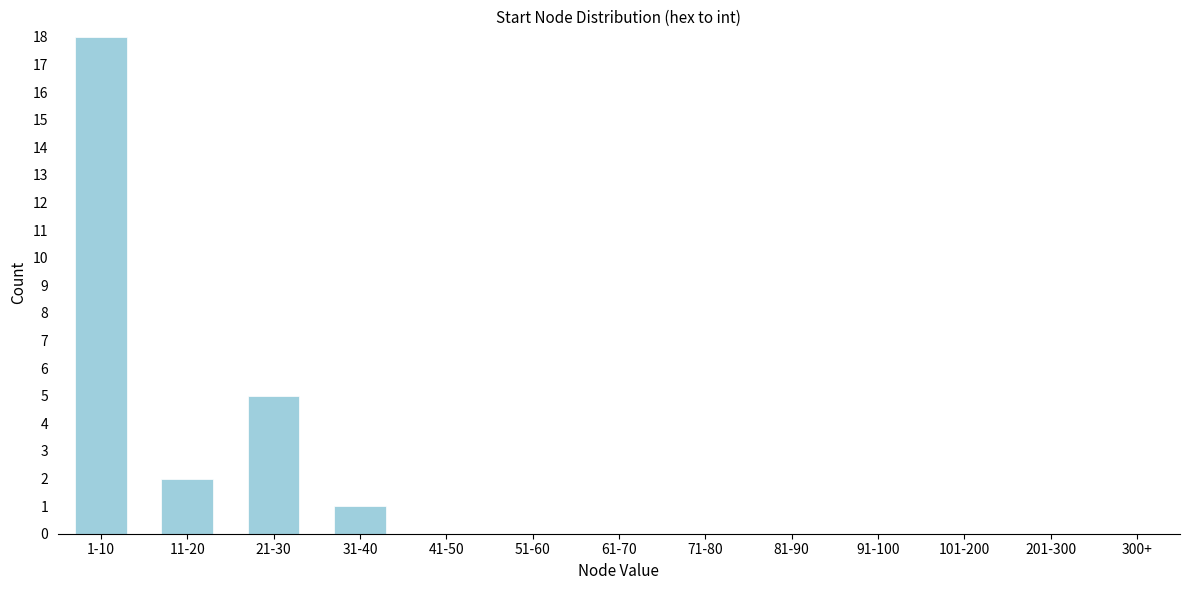

Reading left to right, list all the values displayed in this chart.

1-10=18	11-20=2	21-30=5	31-40=1	41-50=0	51-60=0	61-70=0	71-80=0	81-90=0	91-100=0	101-200=0	201-300=0	300+=0